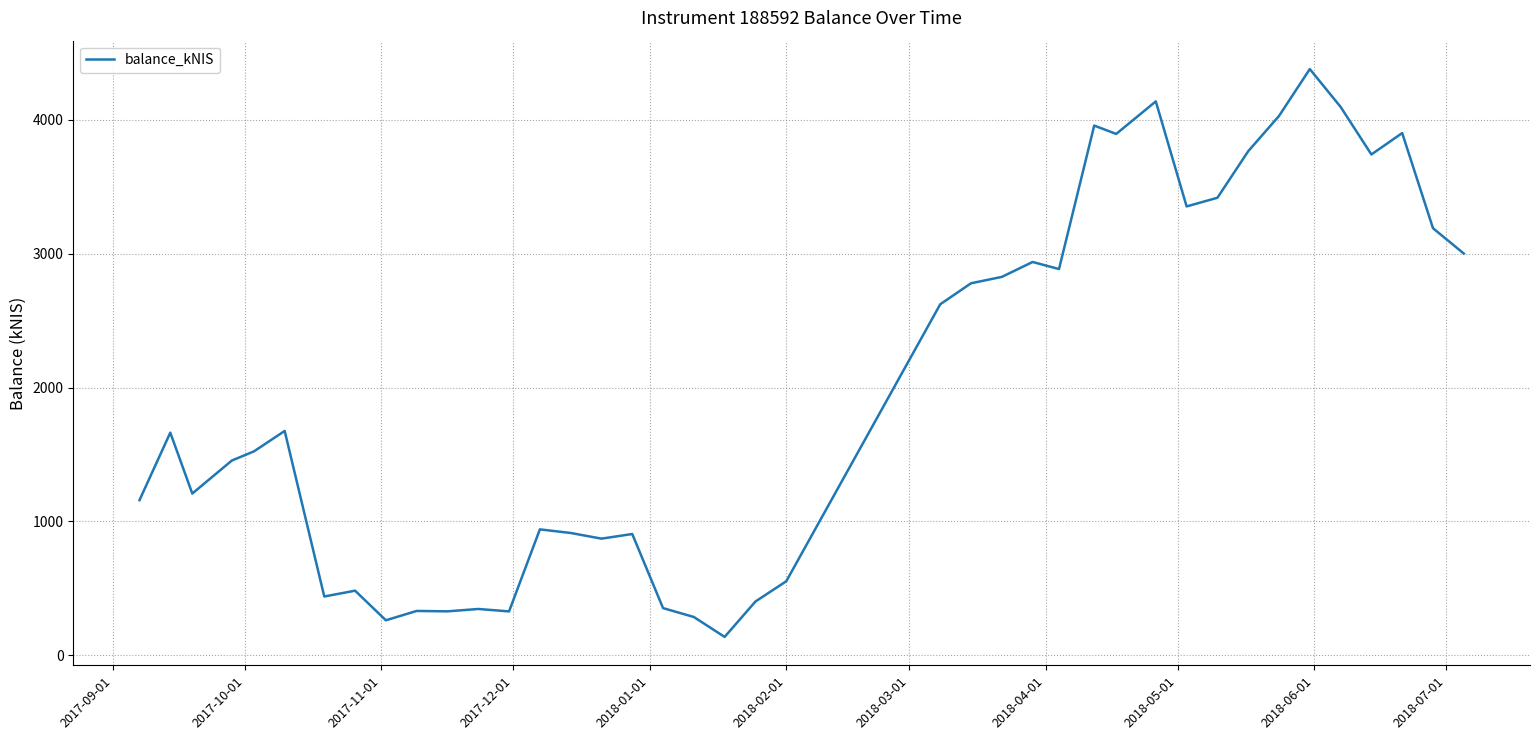

What is the minimum value shown in the chart?

136.5